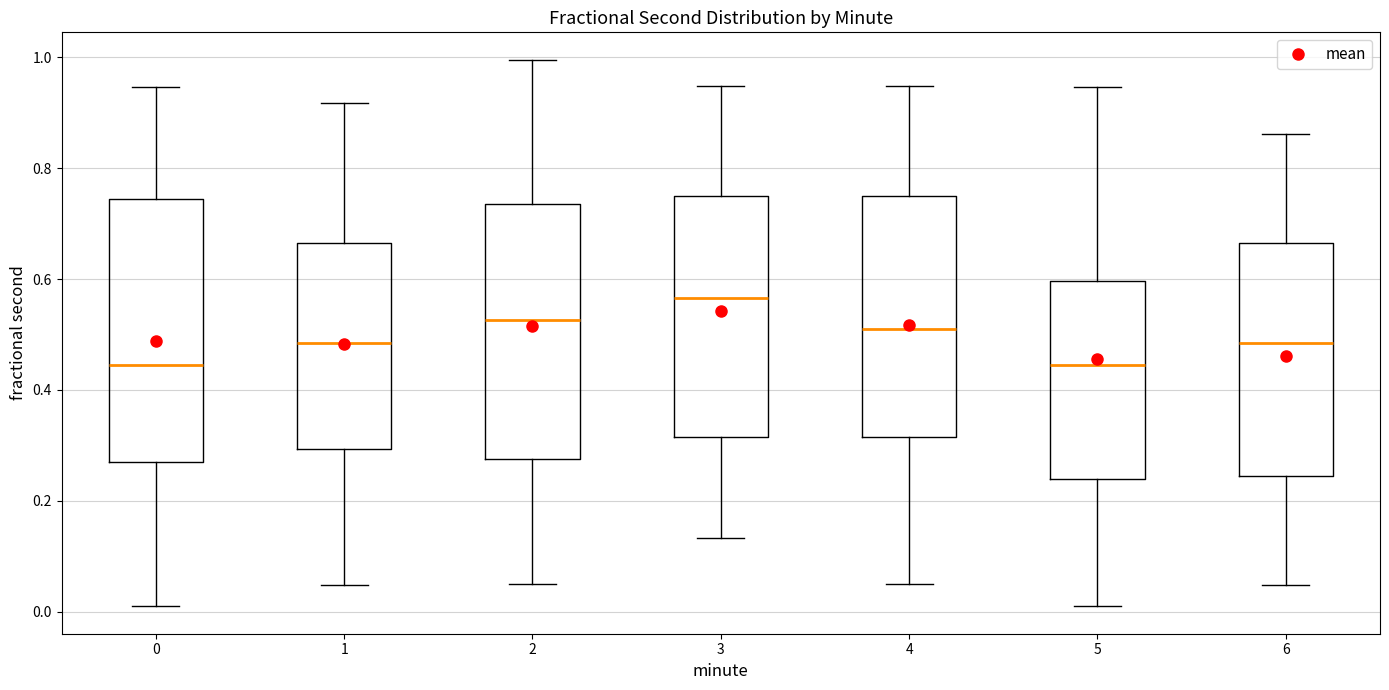

Where does the median line of the box at x = 2 sit on the y-axis? The values are not printed on the chart, so give them approximately, as read against the axis.

0.52